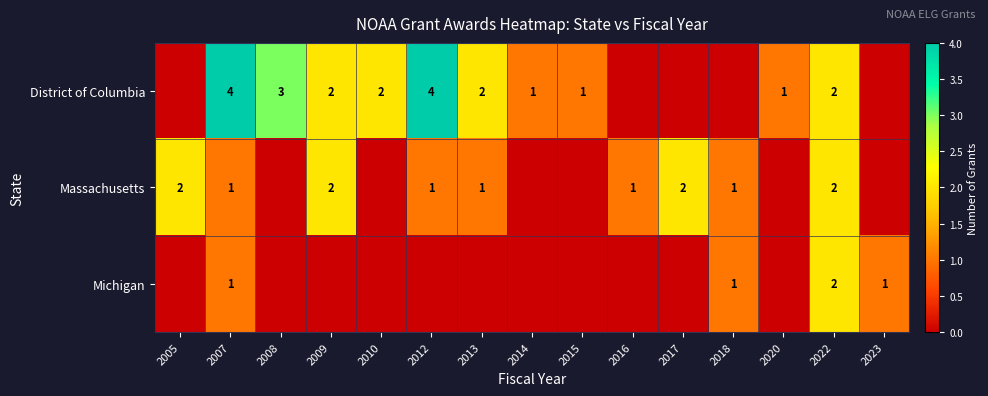

True or false: Massachusetts has a value of 2 at 2012.

False